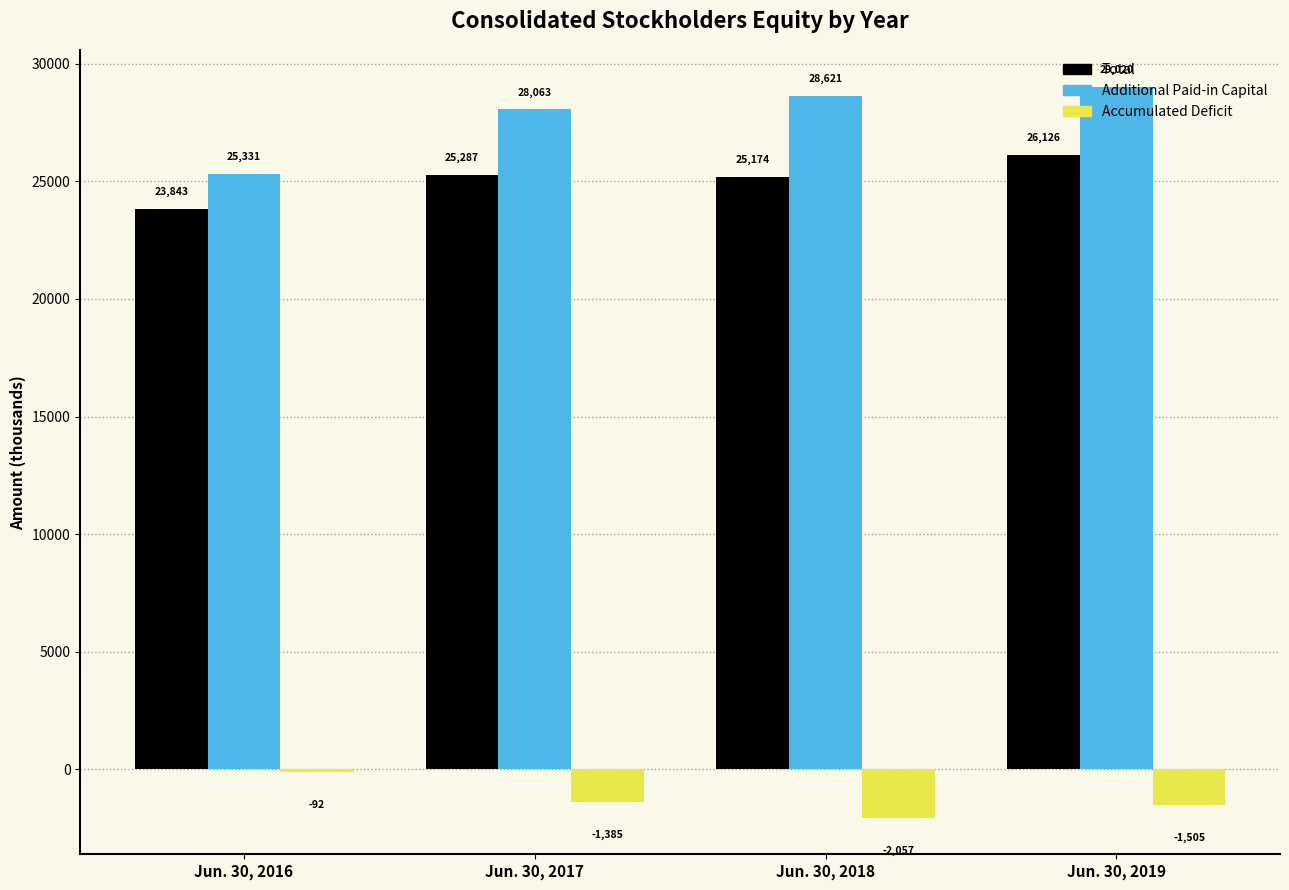

At which category is the sum across all series the highest?

Jun. 30, 2019